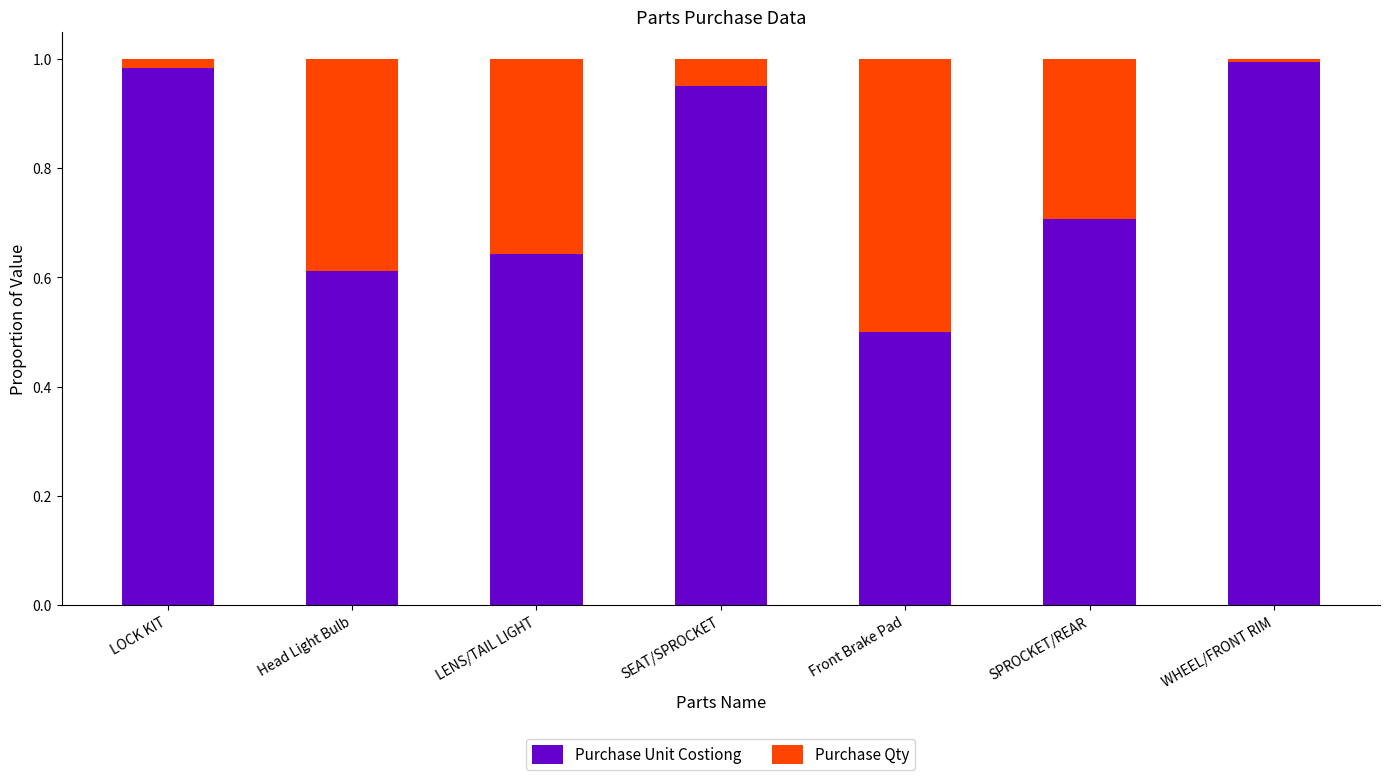

What is the minimum value for Purchase Unit Costiong?

0.5